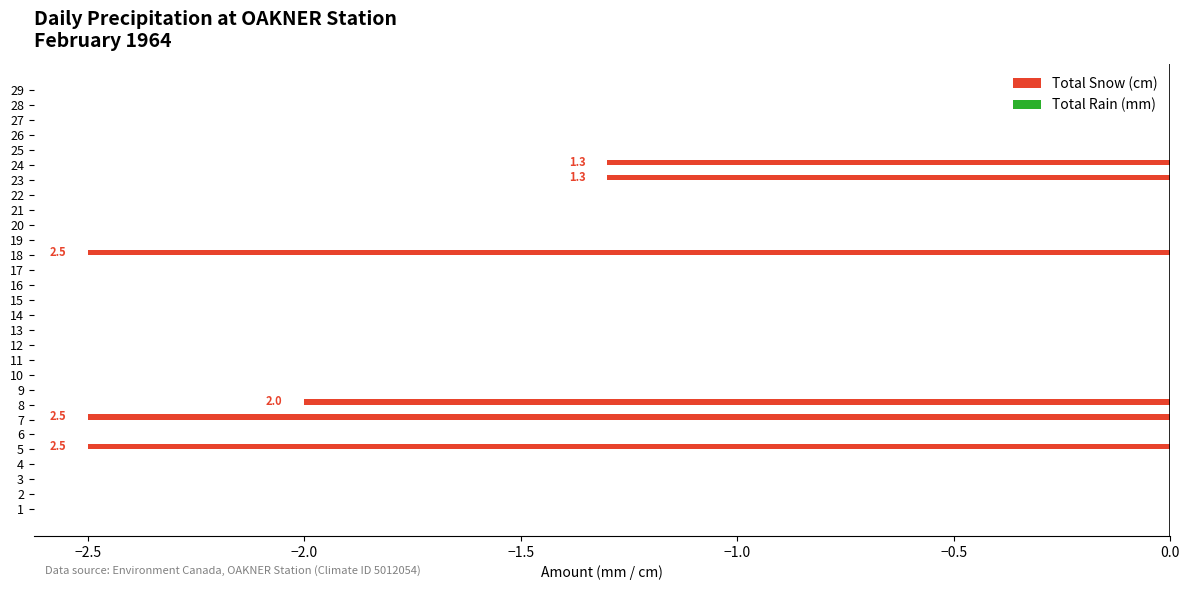

True or false: the data shows 0.0 at 20.

True